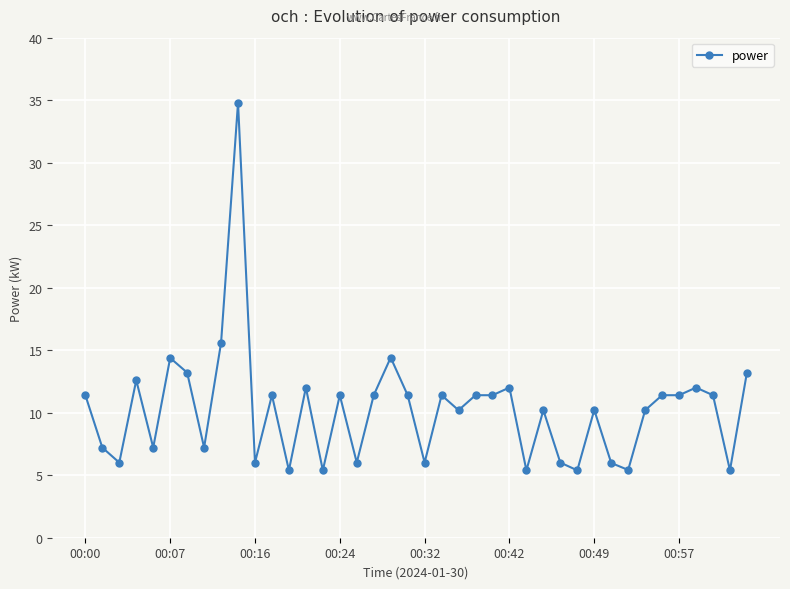

What is the value of the 36th point from the left?

11.4